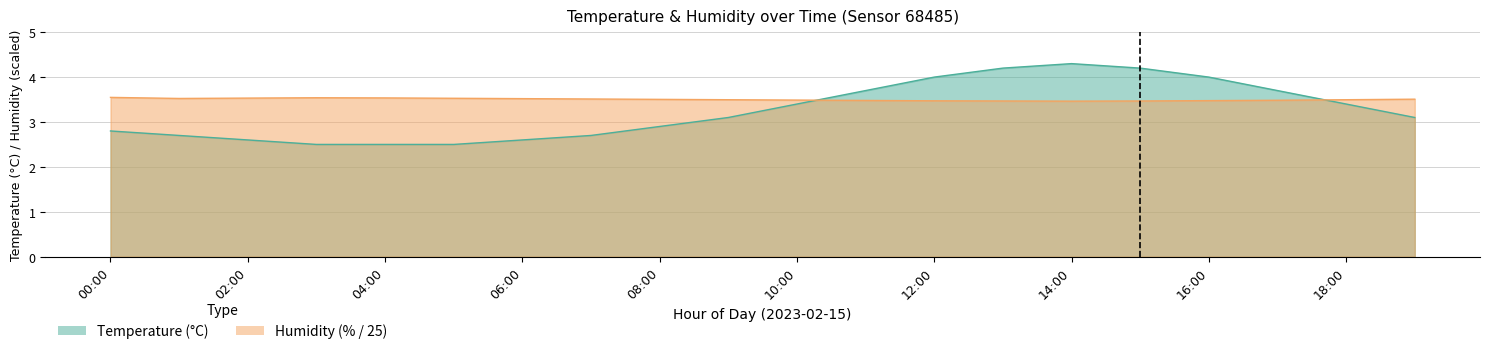

What is the lowest value of the humidity series?

3.5